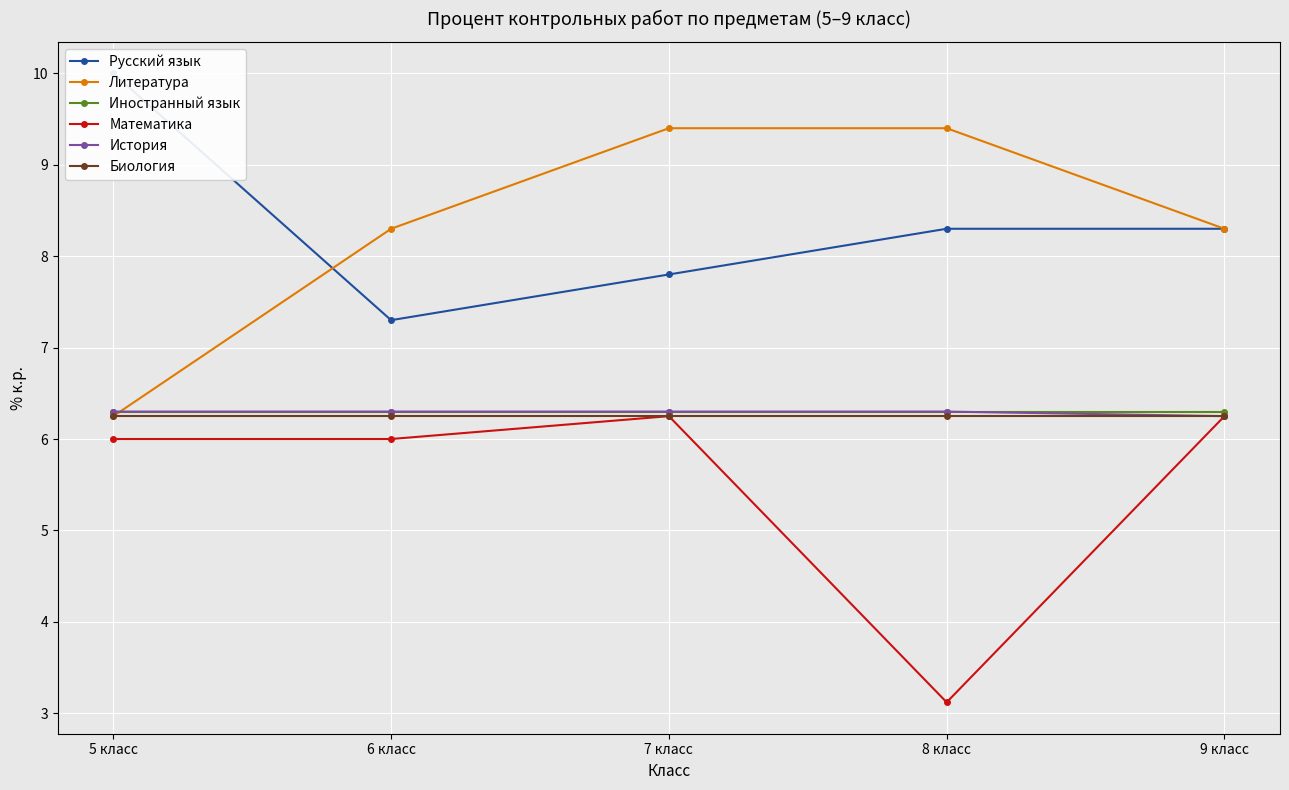

What are all the series names shown in the legend?

Русский язык, Литература, Иностранный язык, Математика, История, Биология